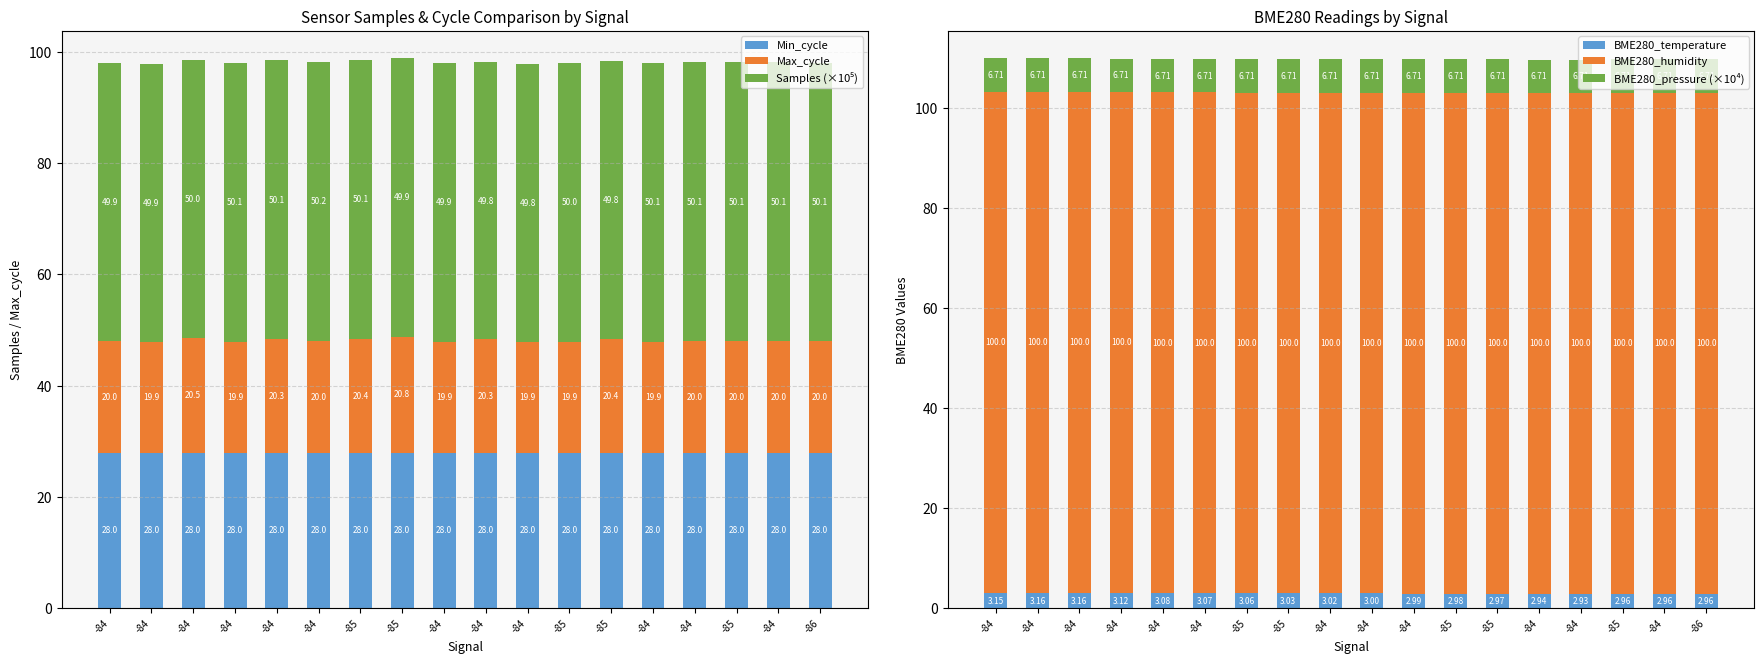

At which category is the sum across all series the highest?

-85